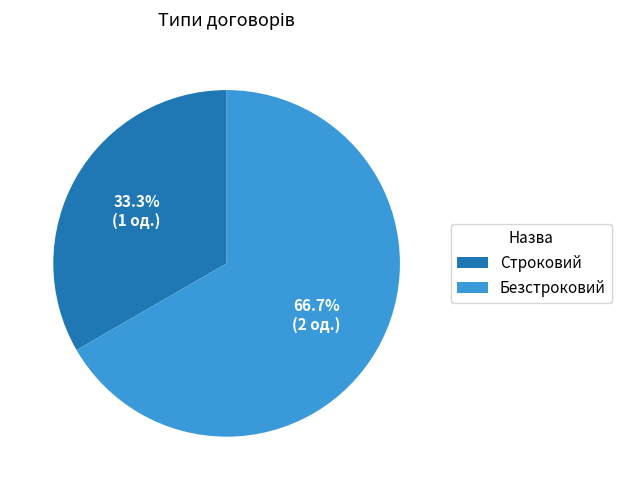

Which has a higher value, Строковий or Безстроковий?

Безстроковий